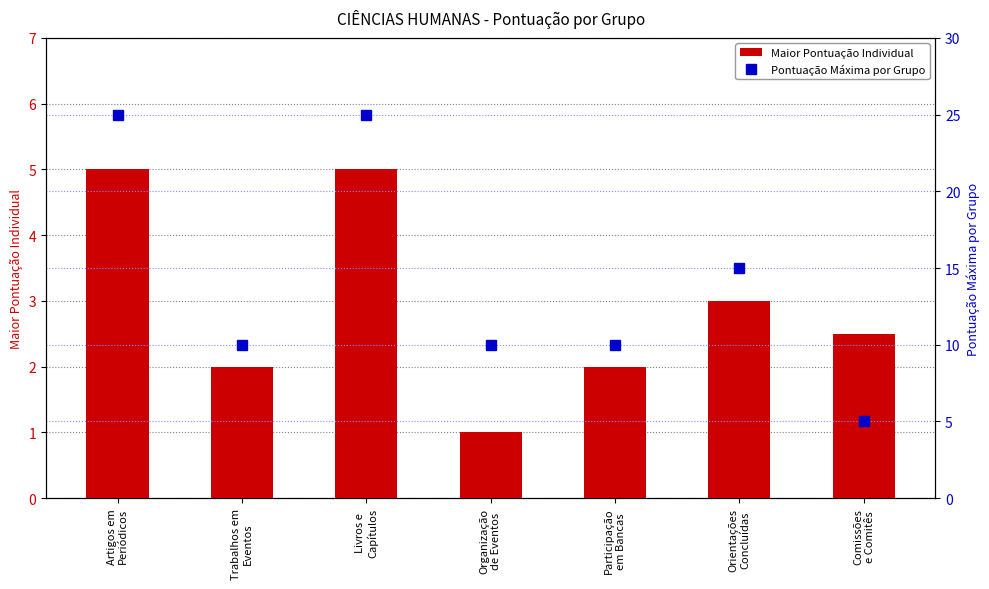

At how many categories does at least one series exceed 20?

2